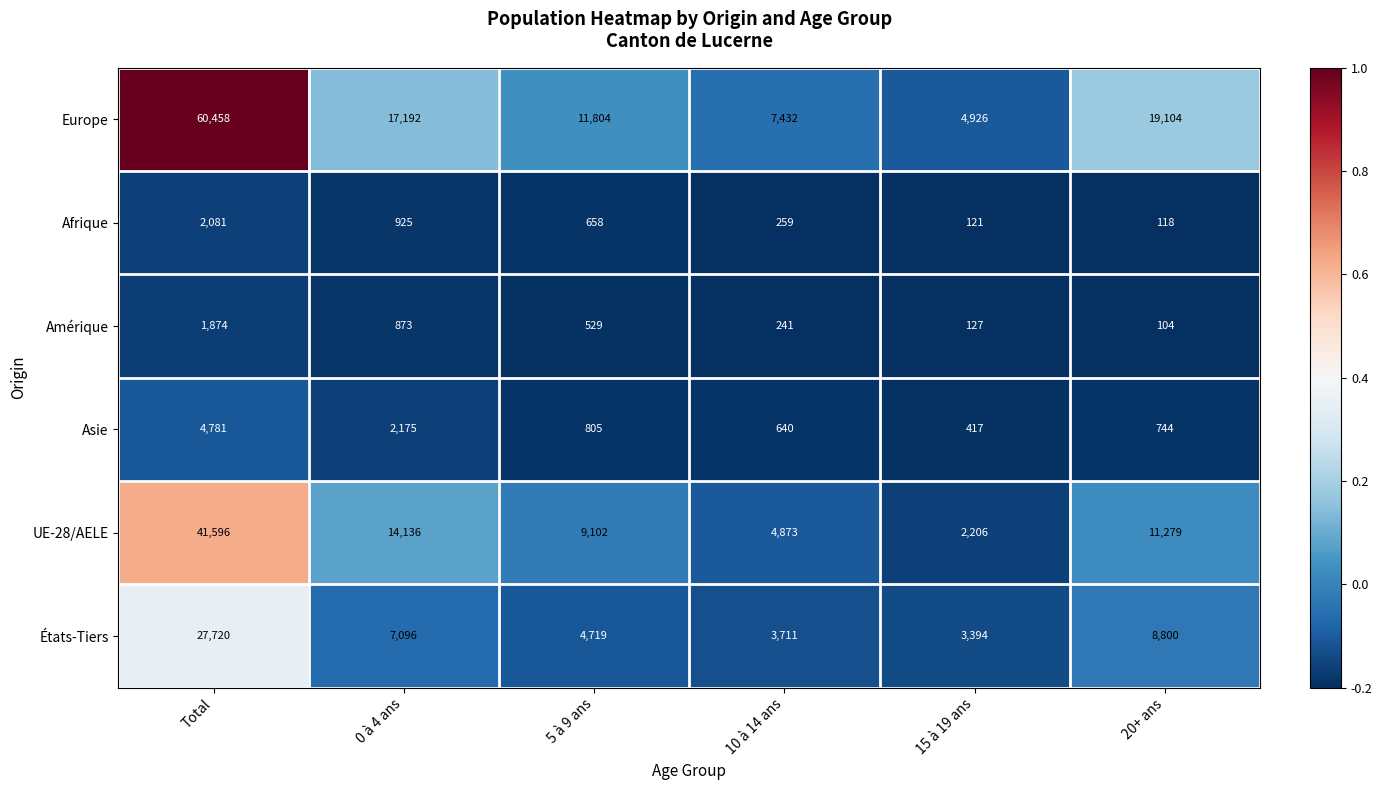

What value does the UE-28/AELE series have at 10 à 14 ans, to the nearest 100?

4900